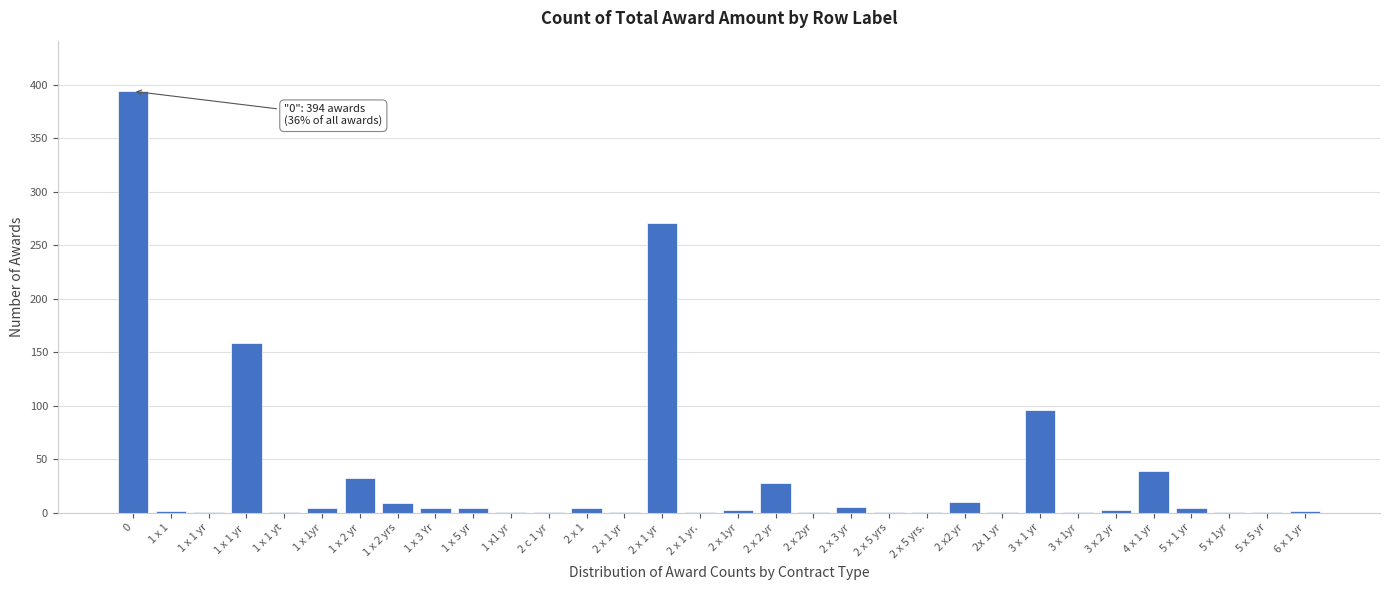

The value at 2 x 1 yr  is 138. True or false?

False